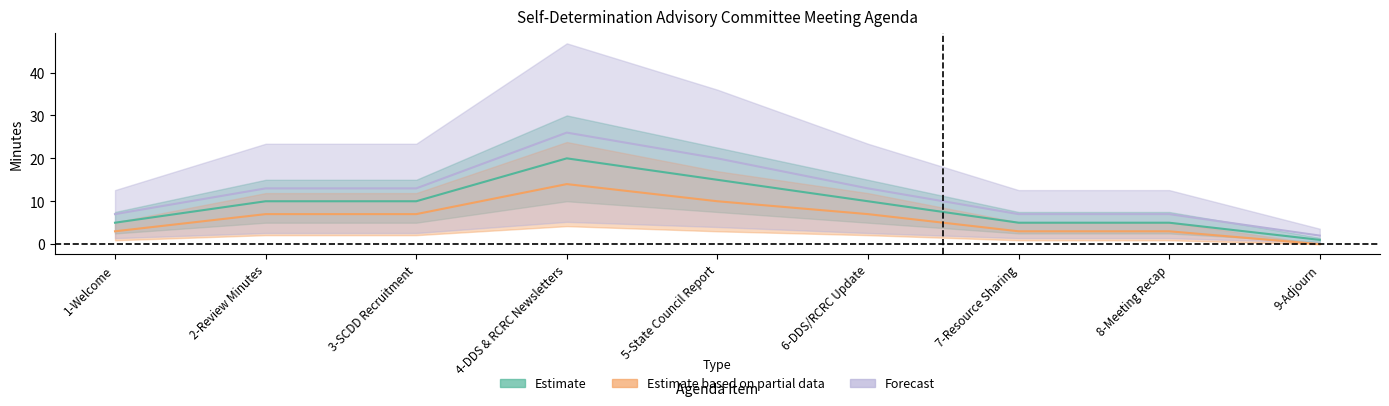

At which category is the sum across all series the highest?

4-DDS & RCRC Newsletters